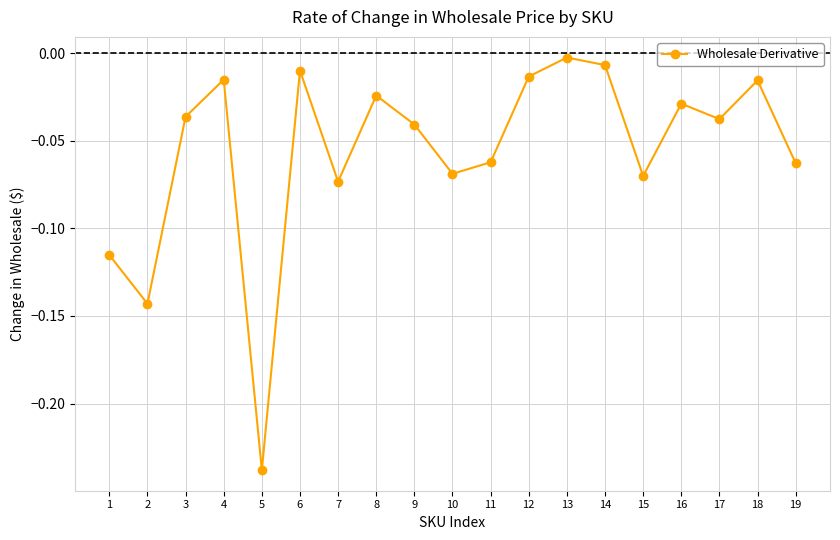

What is the sum of all values?

-1.1